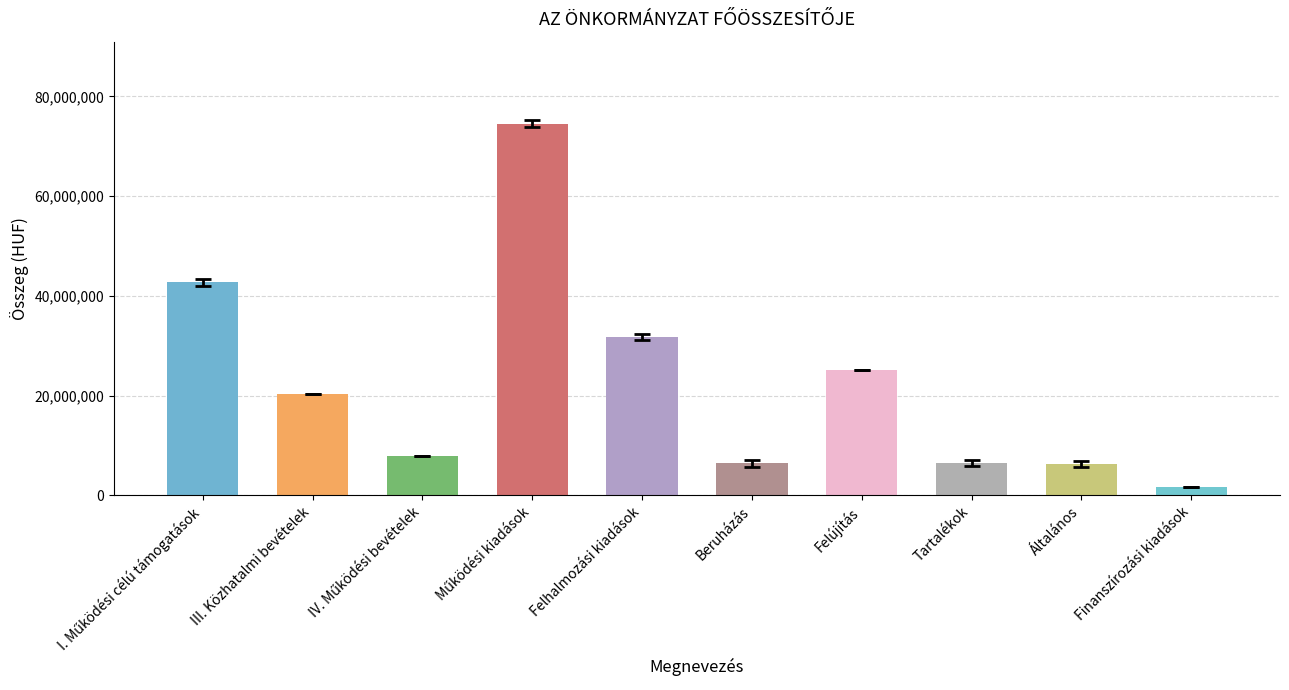

How many distinct data groups are displayed?

1